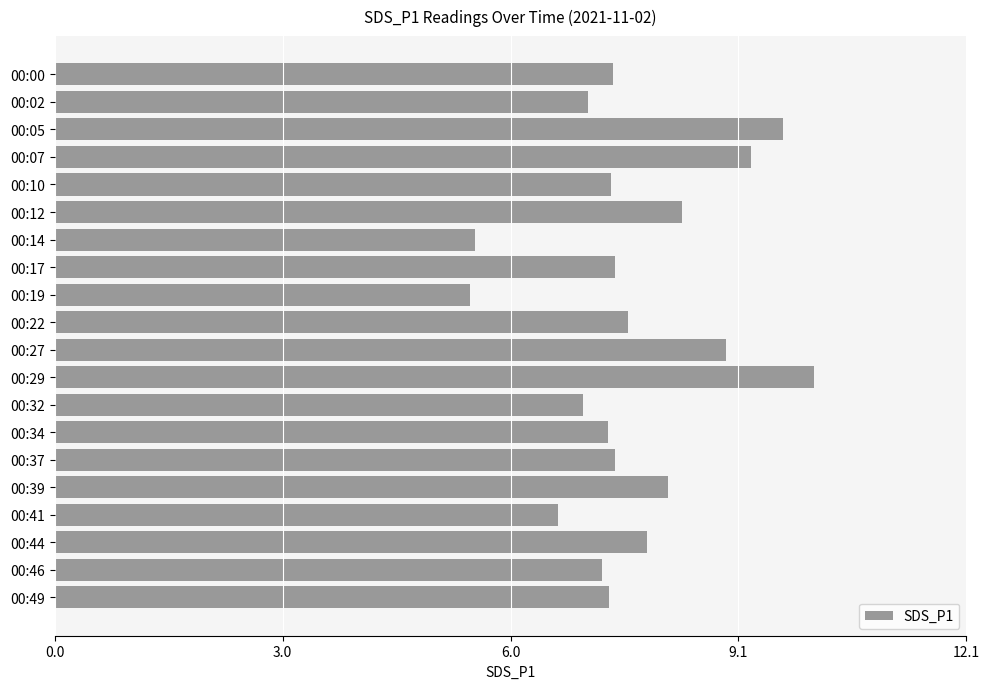

What is the average value?

7.7